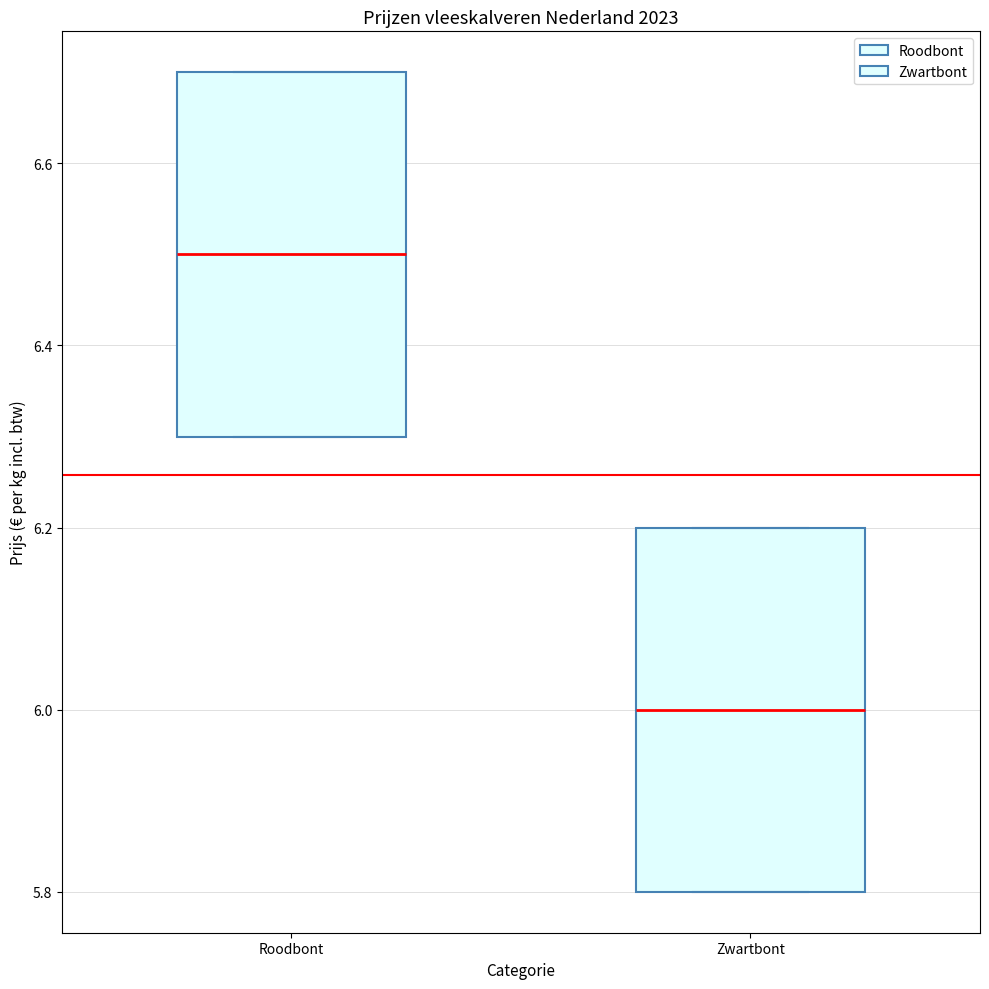

Reading left to right, read every box against the y-axis: the position of its median line, the range the box covers, and the ends of its whiskers. The values are not printed on the chart, so give them approximately, as read against the axis.

Roodbont: median 6.5, box 6.3 to 6.7, whiskers 6.3 to 6.7
Zwartbont: median 6.0, box 5.8 to 6.2, whiskers 5.8 to 6.2